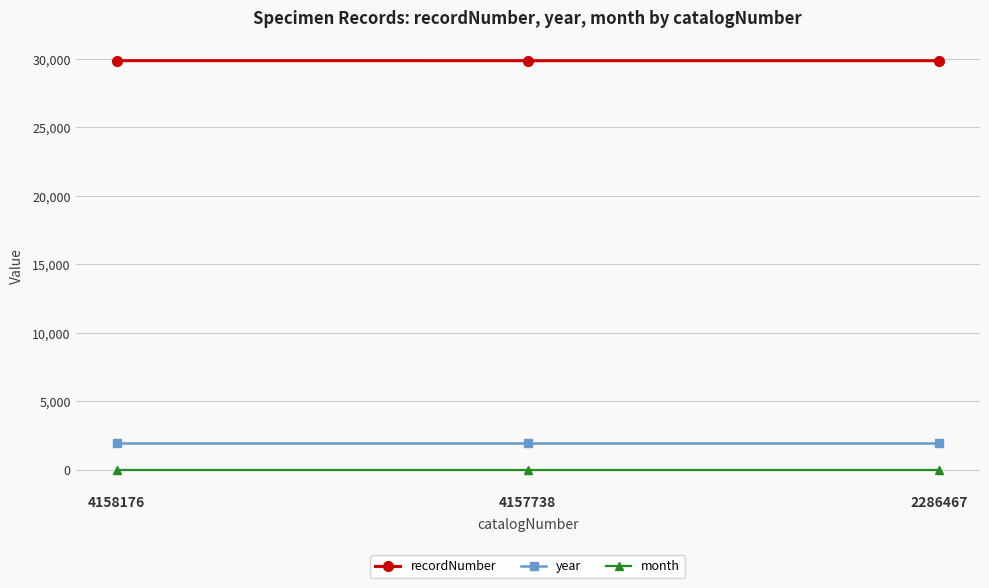

How many values in the recordNumber series are below 29865?

1